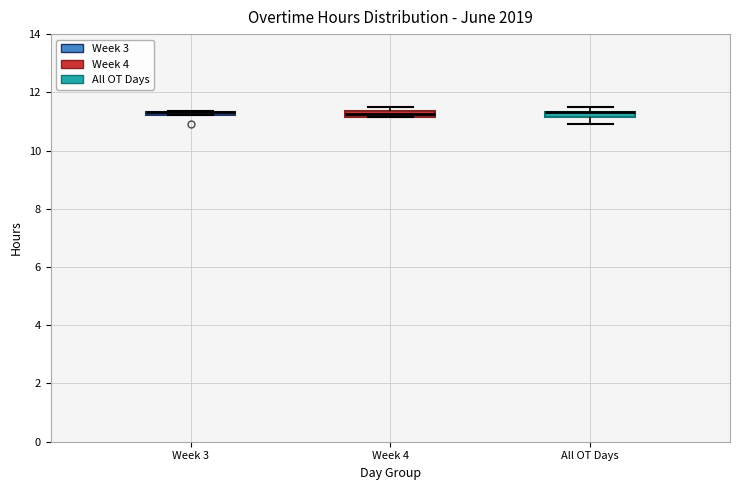

Where does the lower whisker of the box for All OT Days end on the y-axis? The values are not printed on the chart, so give them approximately, as read against the axis.

11.0